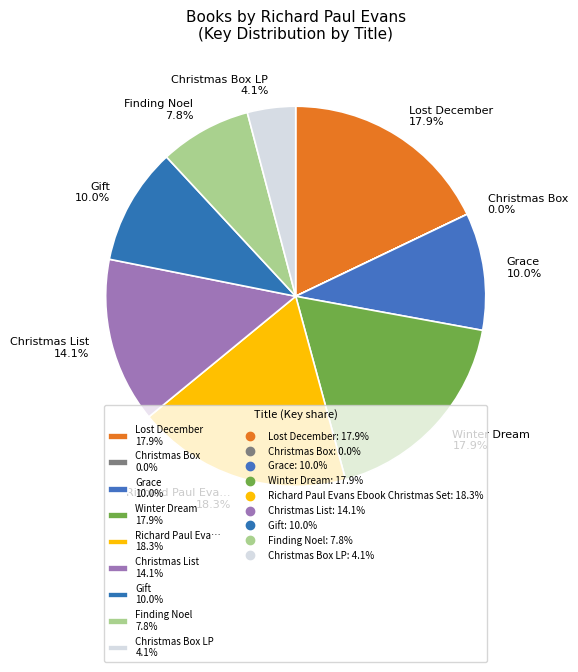

What percentage do Lost December 17.9% and Gift 10.0% together represent?

27.9%